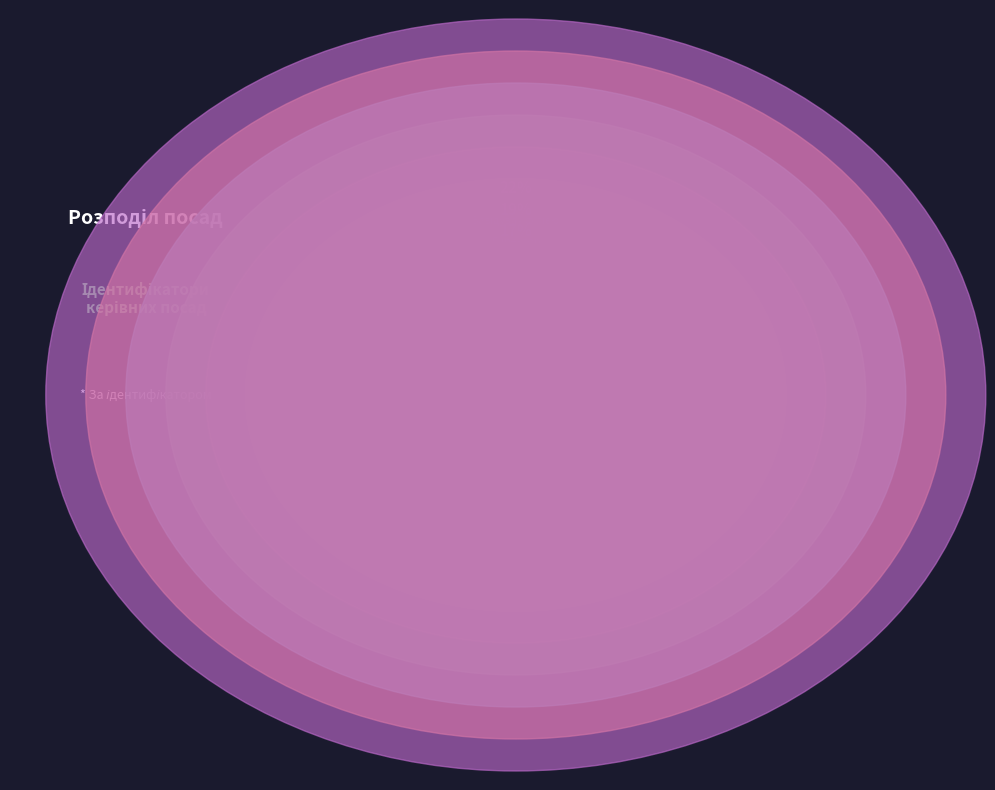

Is there a majority slice in this chart?

No